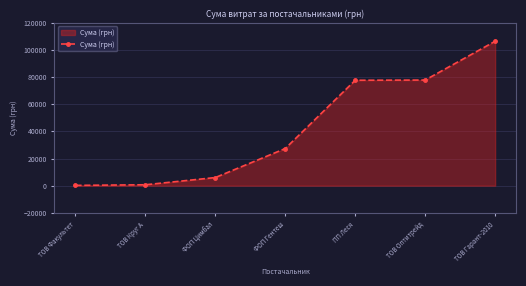

What is the maximum value shown in the chart?

106386.3